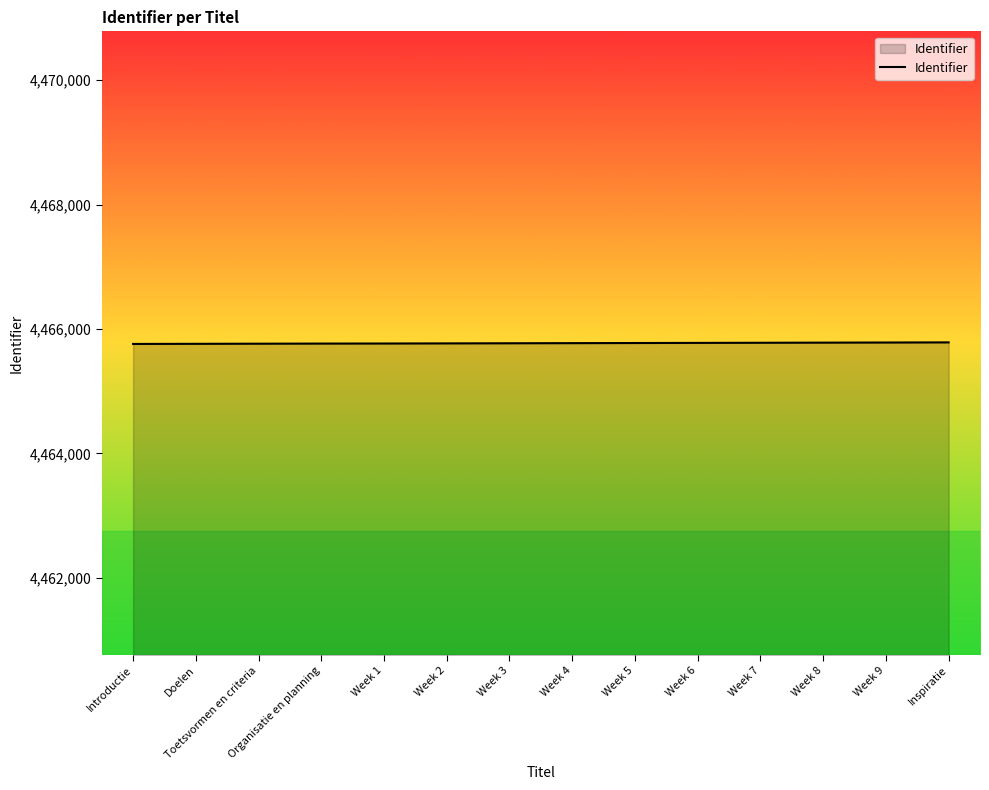

Approximately how many times larger is the value at Organisatie en planning compared to Week 8?

1.0